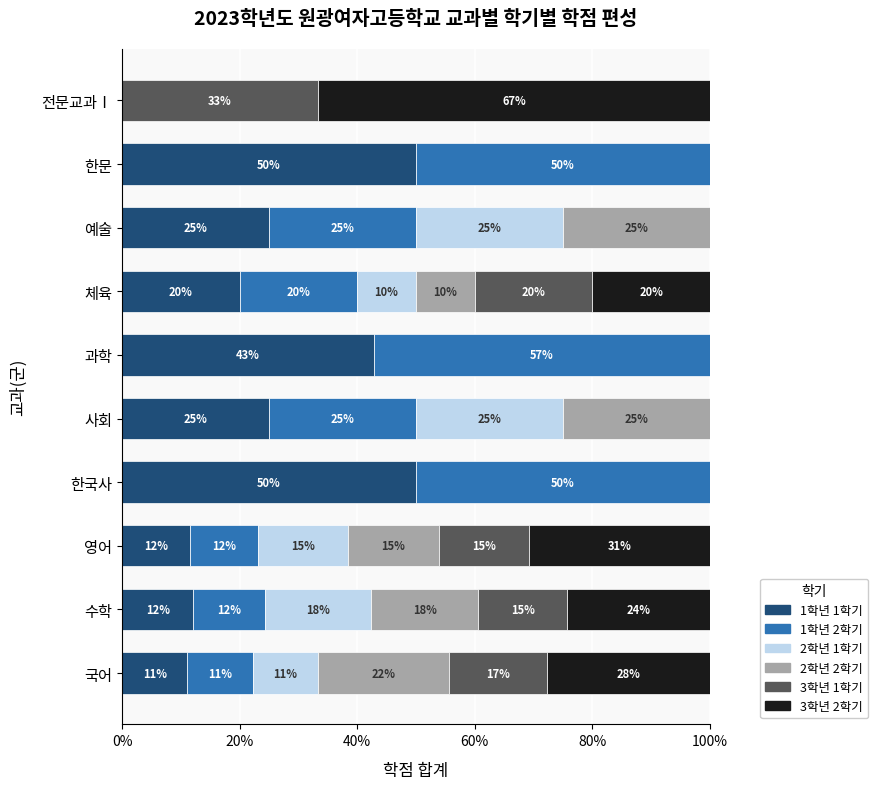

True or false: 1학년 1학기 has a value of 11.1 at 국어.

True